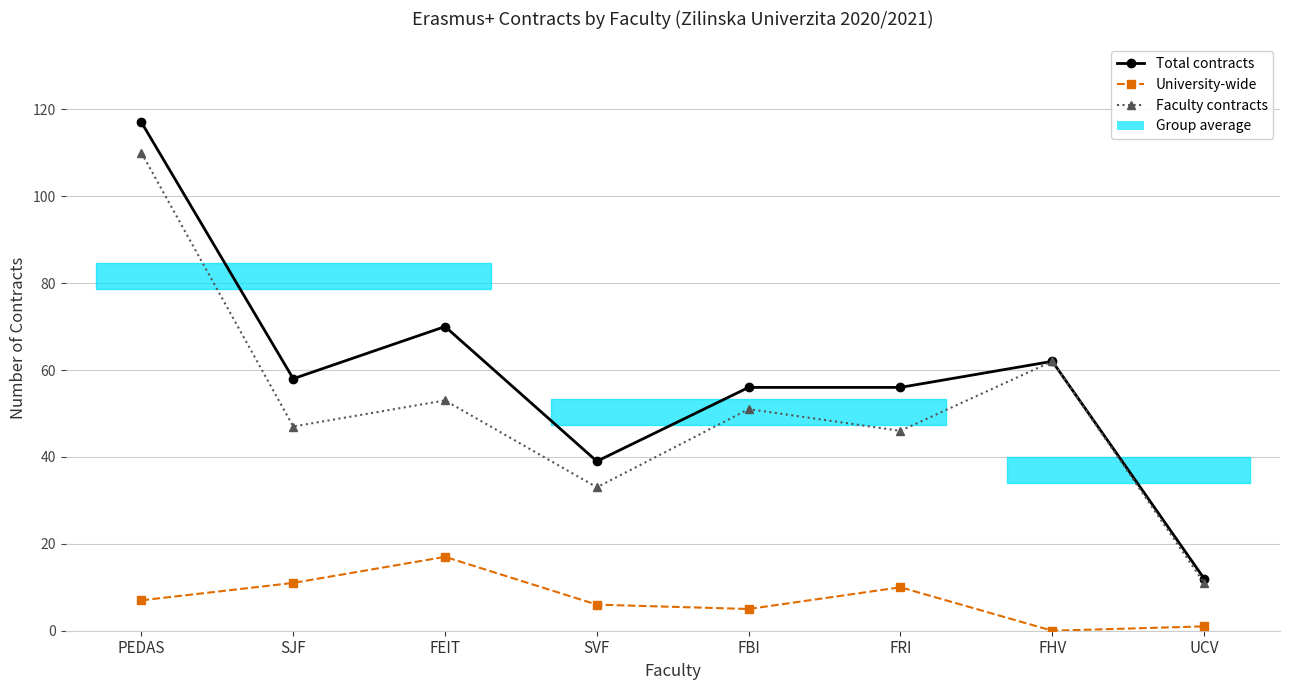

True or false: University-wide and Total contracts intersect in this chart.

False